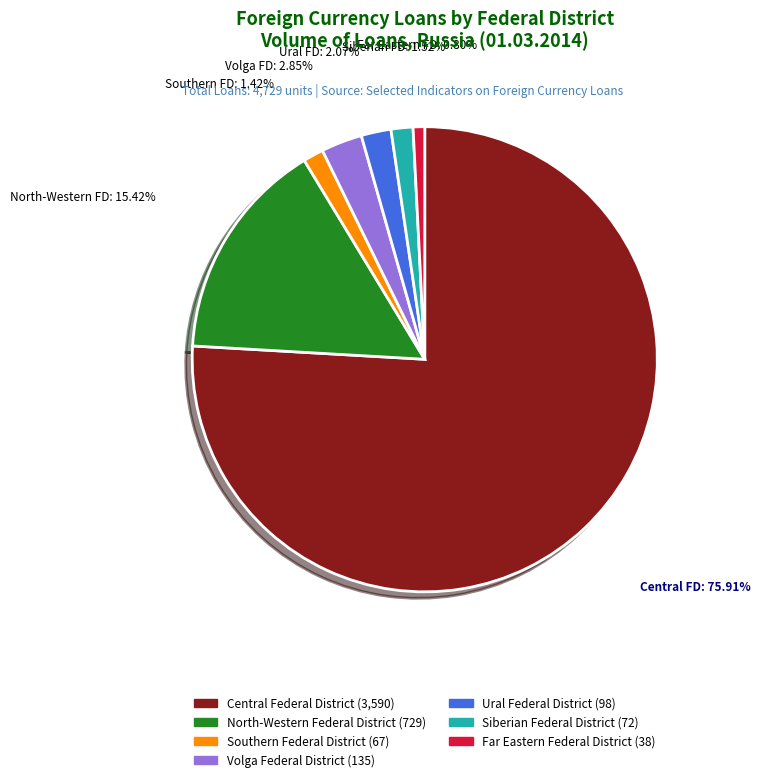

Which slice represents more than half of the pie?

Central Federal District